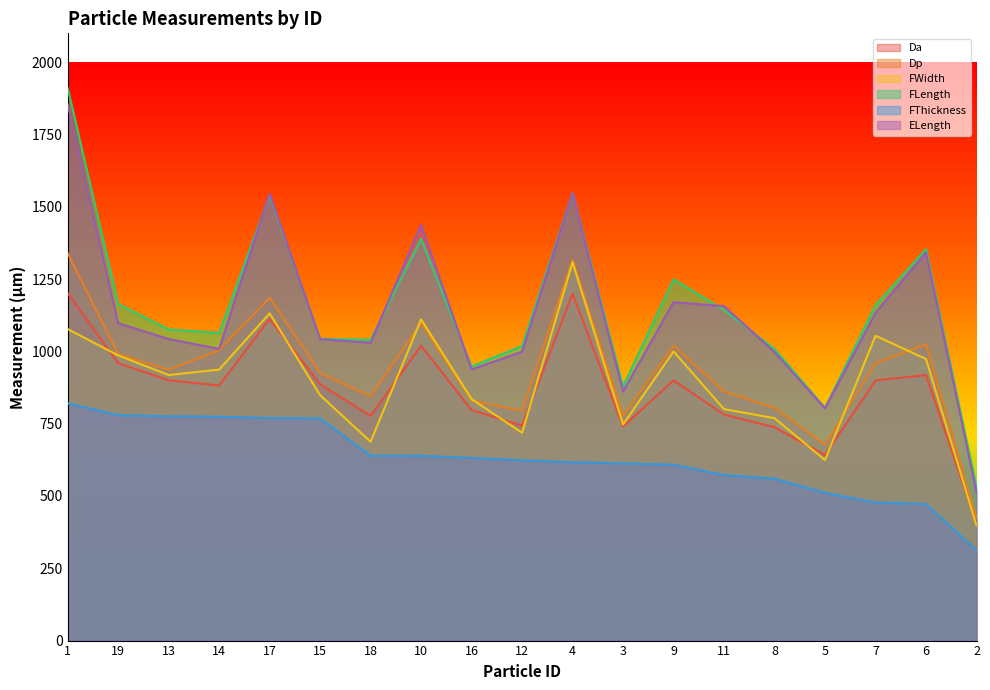

At which category is the sum across all series the highest?

1